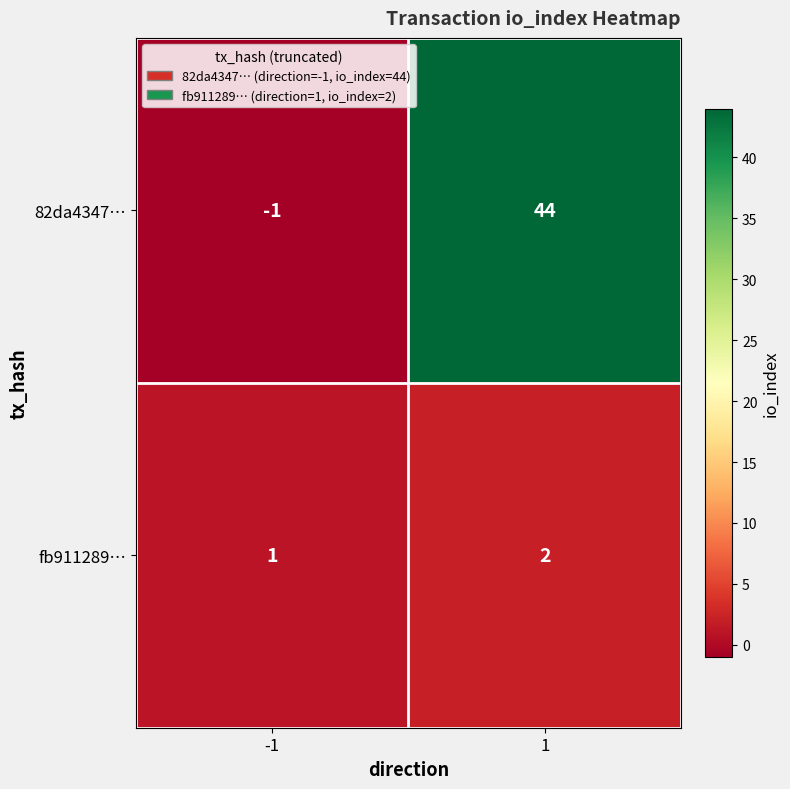

The 82da4347… series shows -1 at -1. True or false?

True